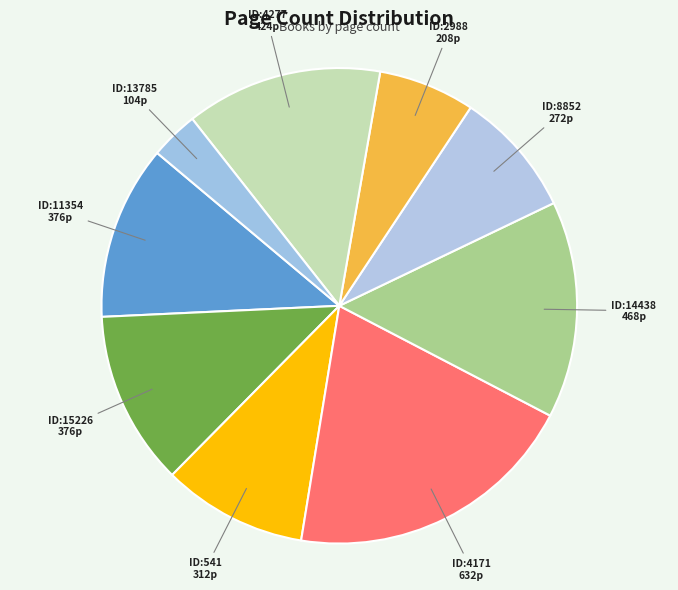

How many segments does this pie chart have?

9